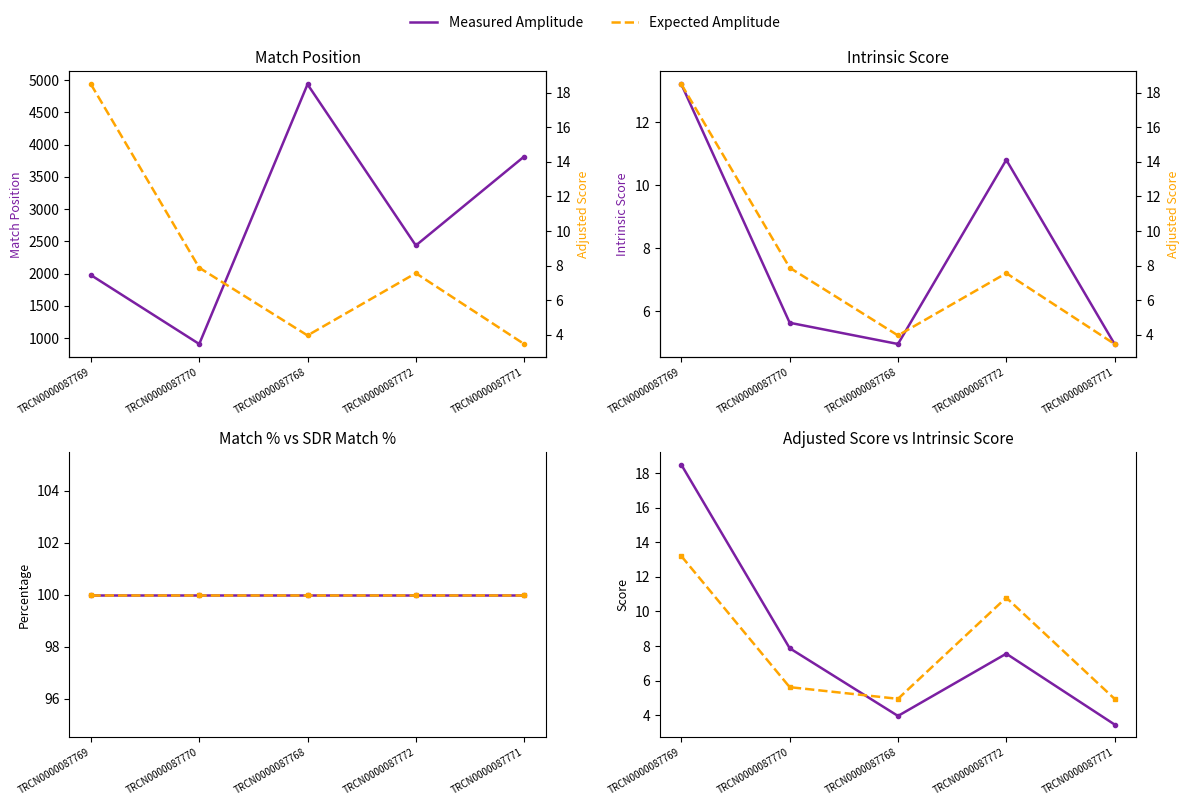

The value of SDR Match % at TRCN0000087769 is 137.2. True or false?

False